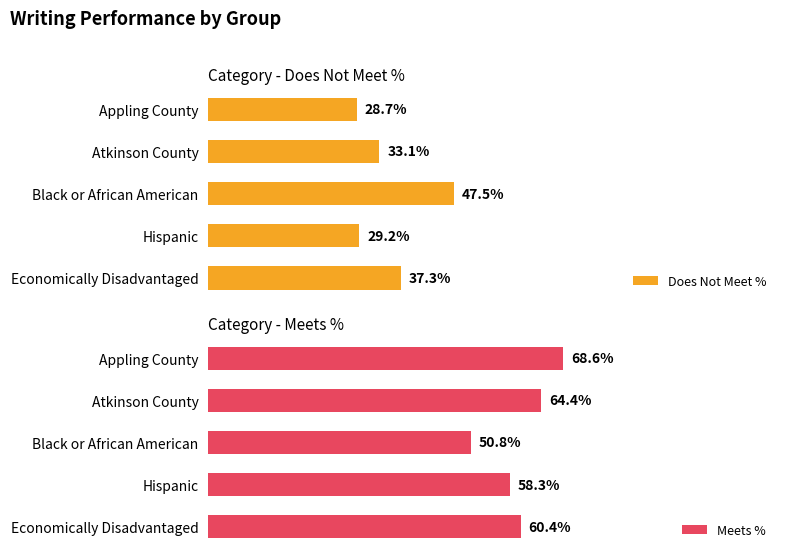

At which label is Does Not Meet % closest to 38?

Economically Disadvantaged